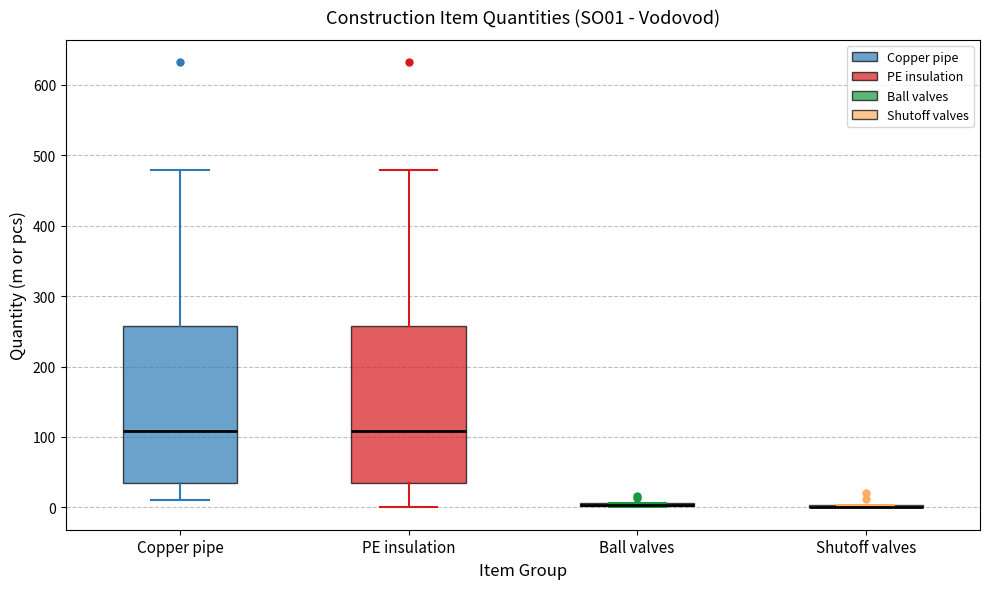

Reading left to right, transcribe this box plot: for each box, give where its median line is, the range the box spans, and where its two whiskers end, as read against the y-axis. The values are not printed on the chart, so give them approximately, as read against the axis.

Copper pipe: median 110, box 40 to 260, whiskers 10 to 480
PE insulation: median 110, box 40 to 260, whiskers 0 to 480
Ball valves: box collapsed to a line at 0, whiskers 0 to 10
Shutoff valves: box collapsed to a line at 0, whiskers 0 to 0